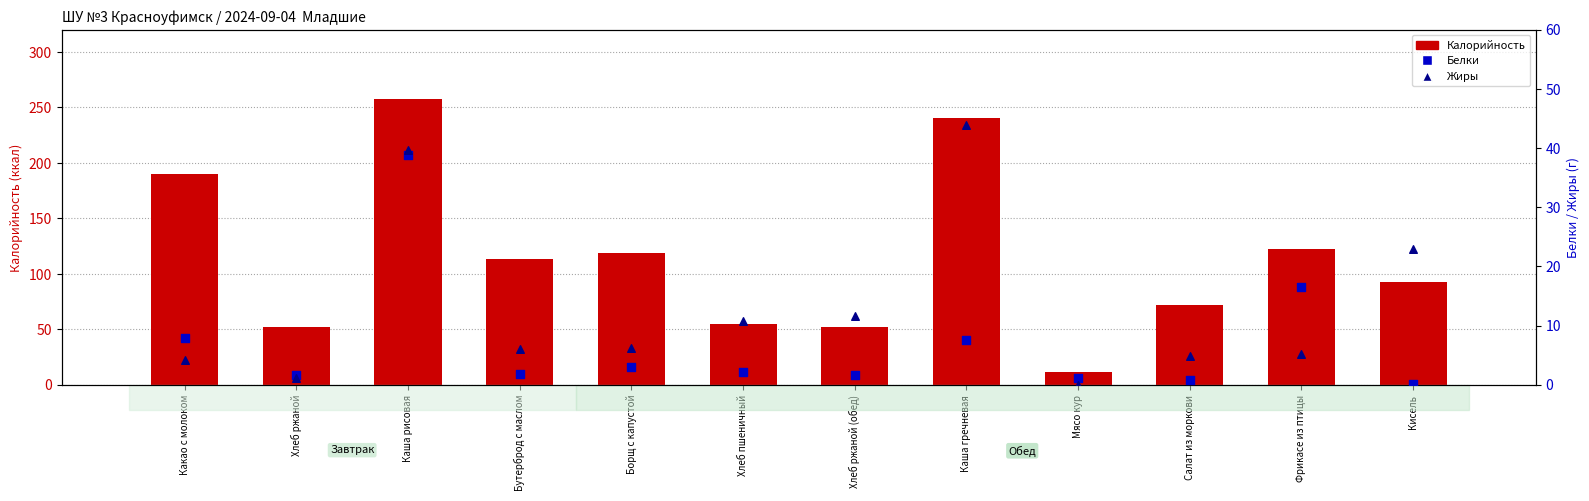

What are all the series names shown in the legend?

Калорийность, Белки, Жиры